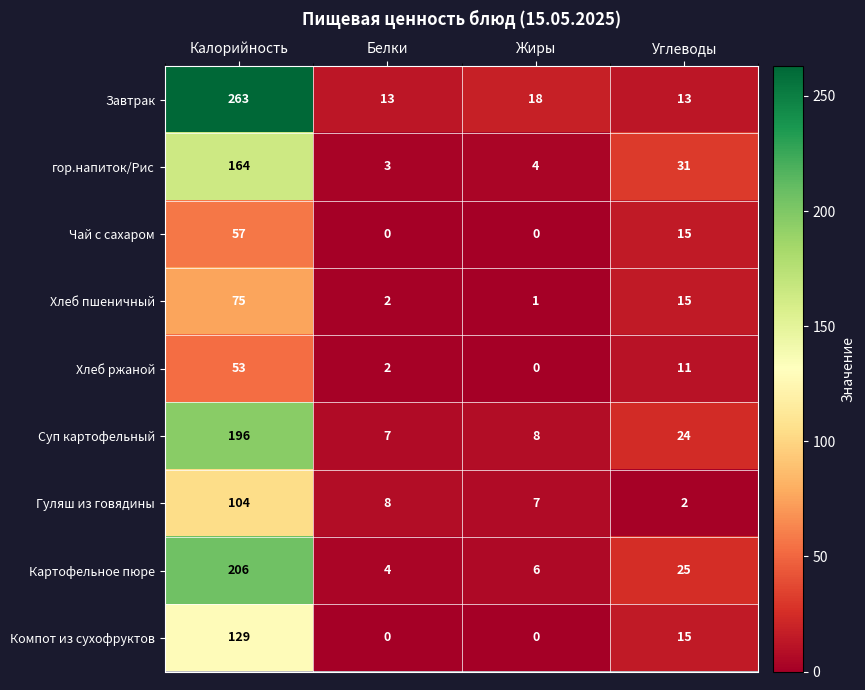

What is the difference between the maximum and minimum values in the Хлеб ржаной series?

53